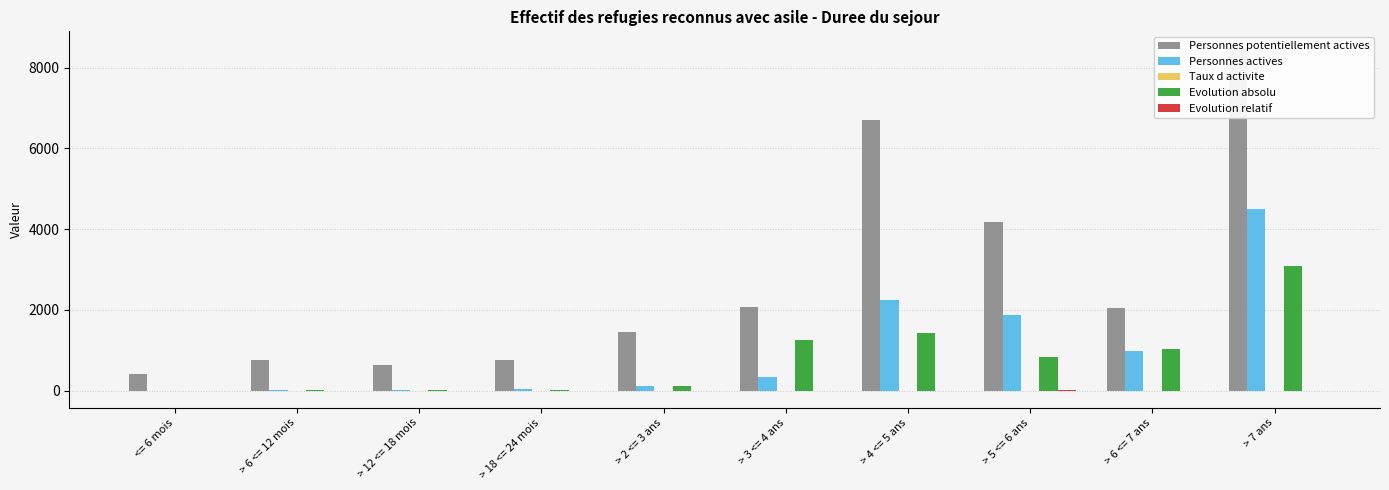

What is the total value across all series at > 2 <= 3 ans?

1683.0